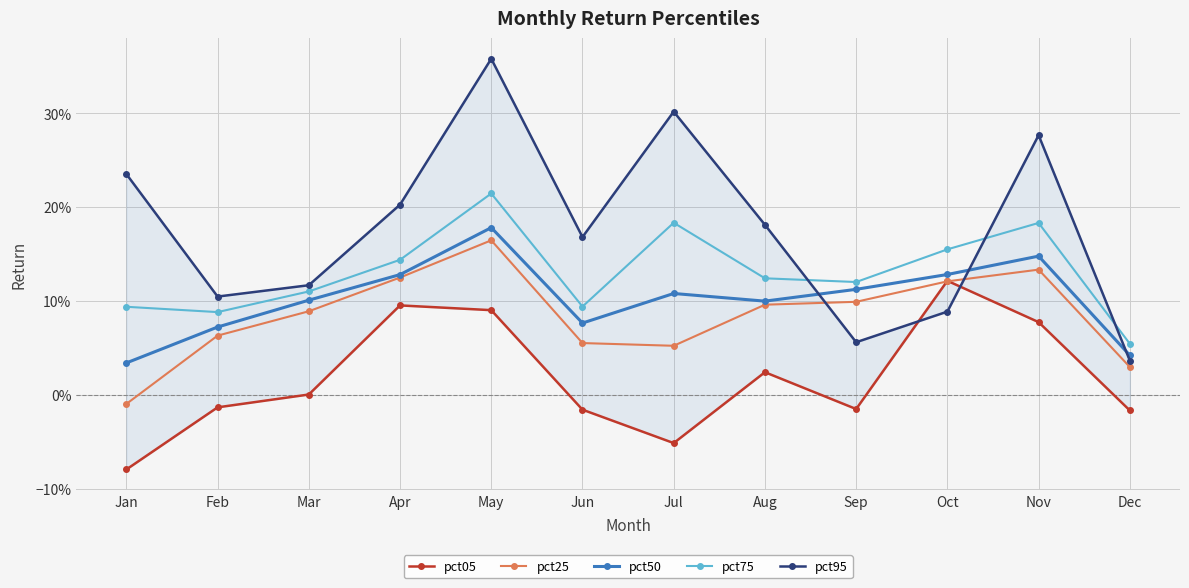

Does the chart display data point markers on the line(s)?

Yes